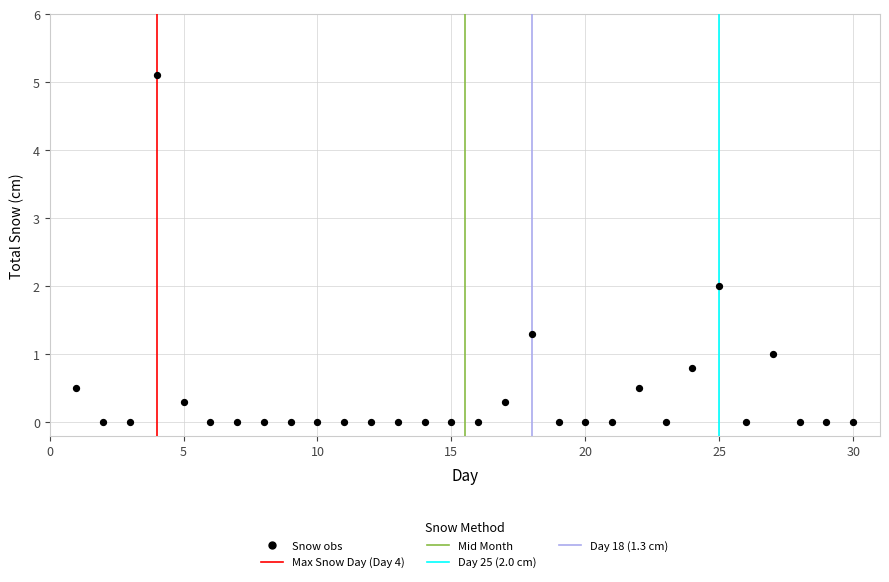

What is the range of Y values (max minus min)?

5.1